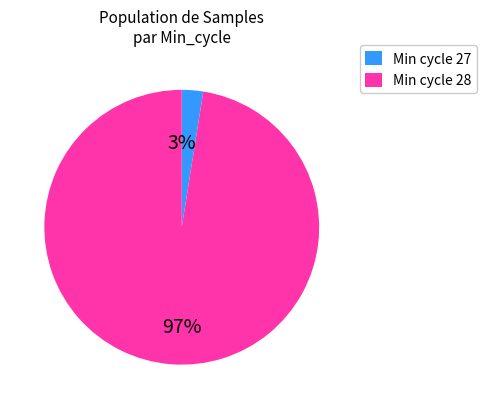

What percentage is the Min cycle 27 slice, to the nearest percent?

3%